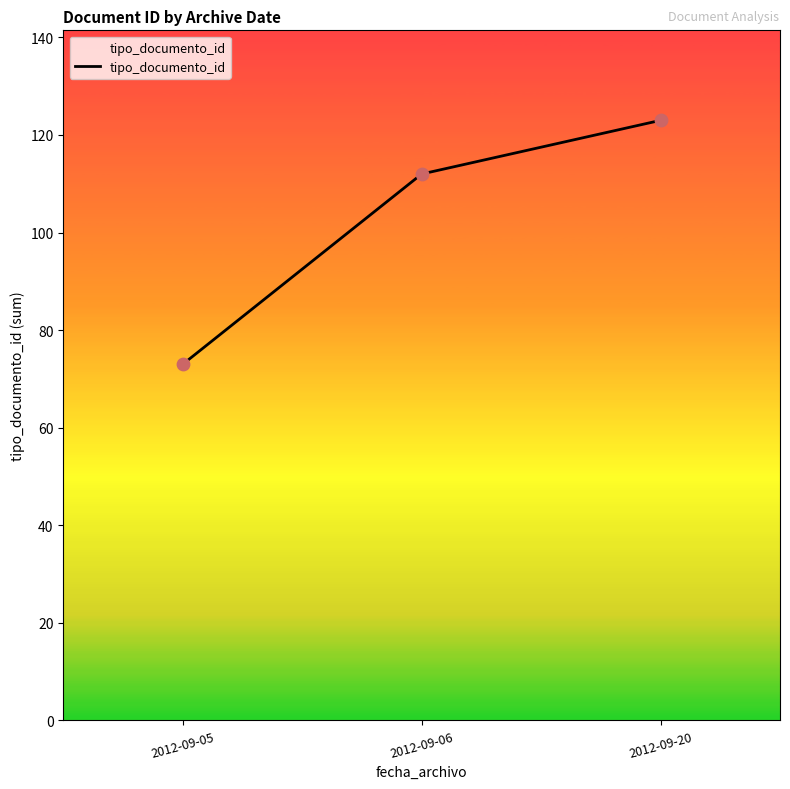

What is the change in value from 2012-09-05 to 2012-09-20?

+50